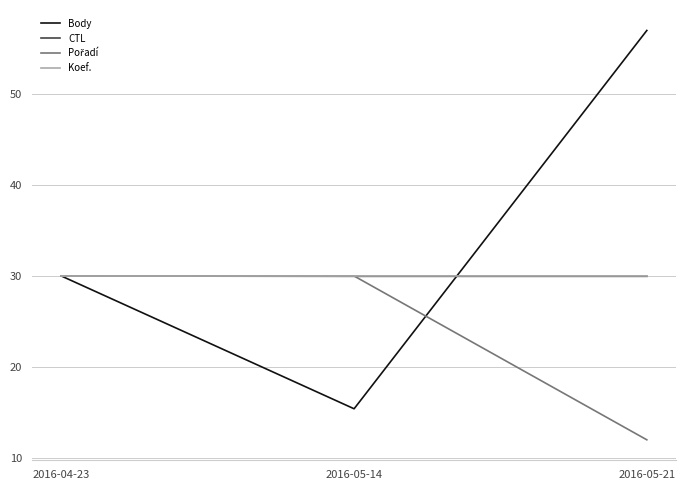

List the labels in order of Body value, largest first.

2016-05-21, 2016-04-23, 2016-05-14